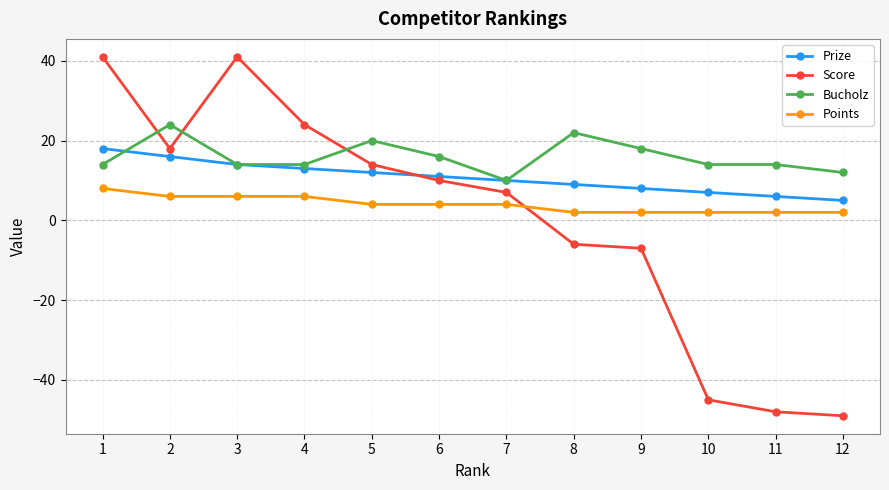

True or false: Prize and Bucholz cross at least once.

True